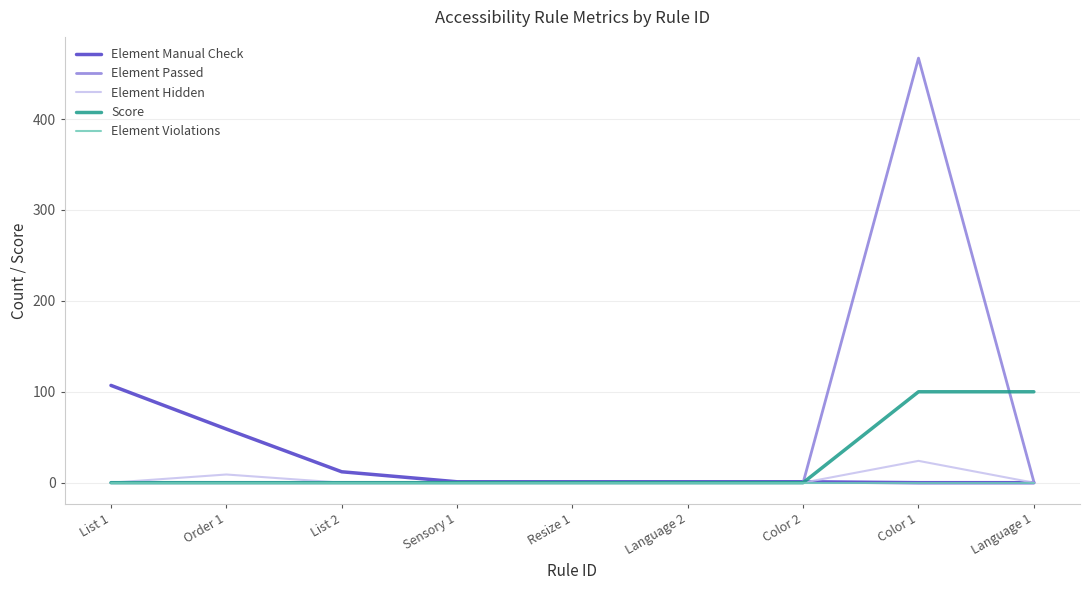

Which series has the largest total across all categories?

Element Passed